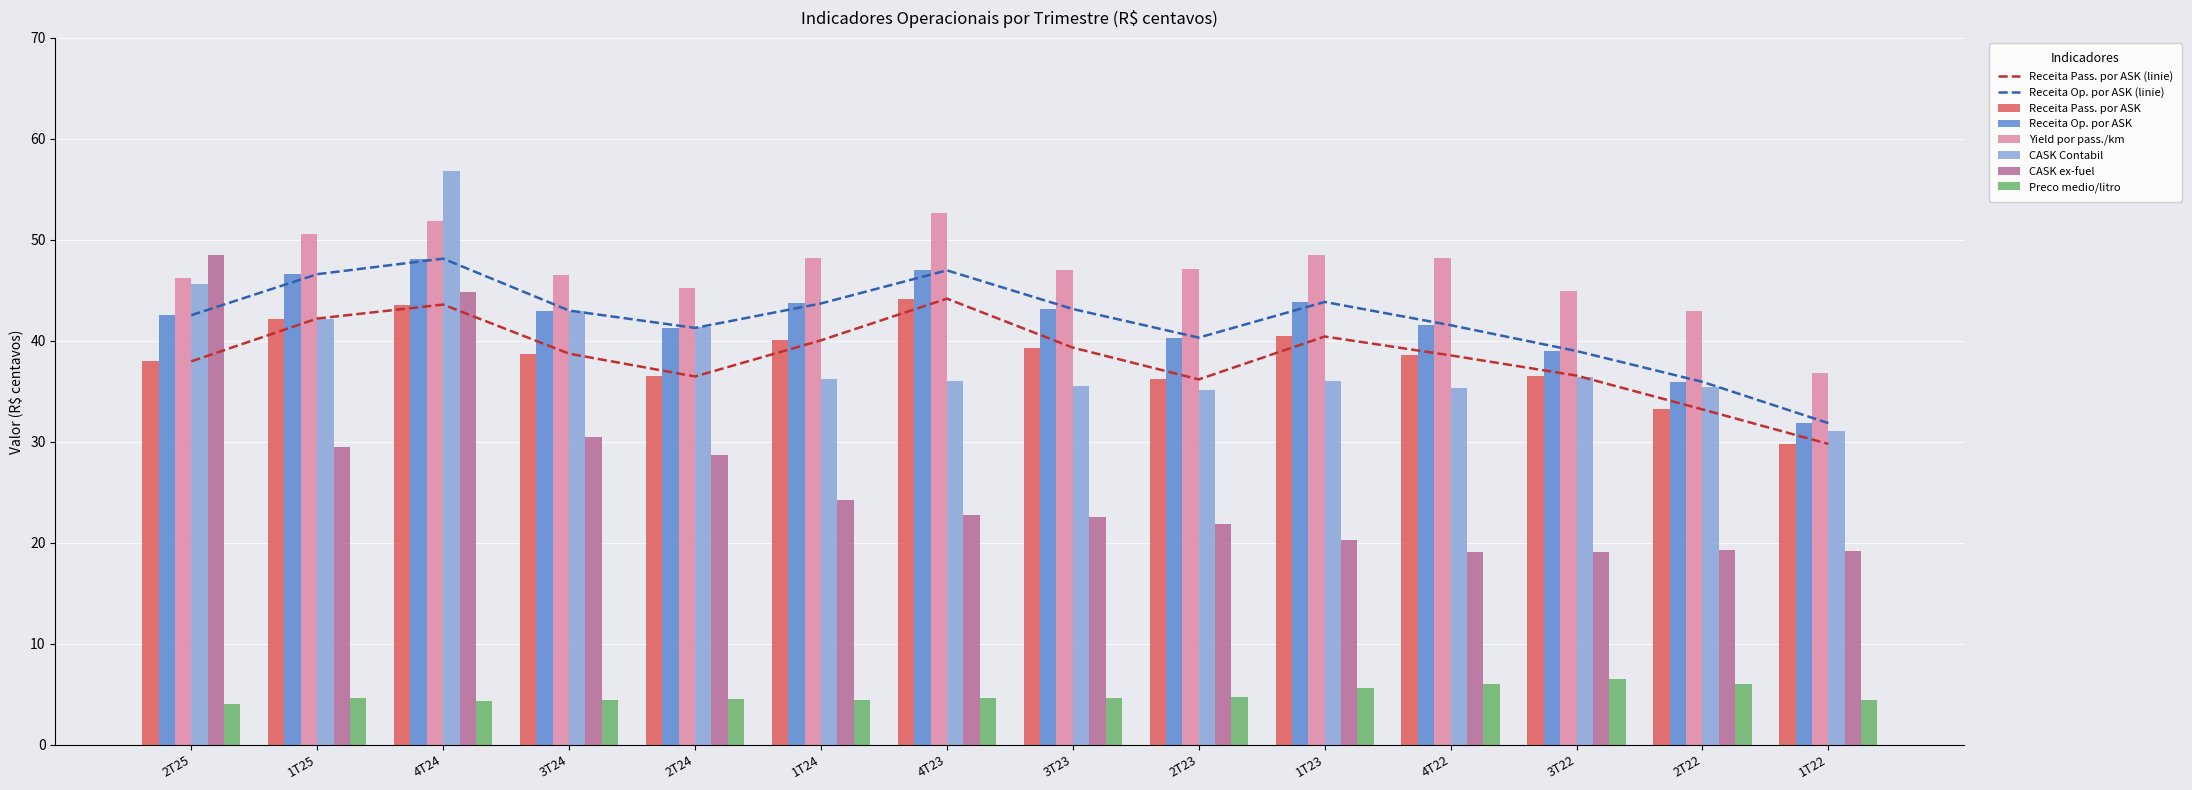

What is the sum of the Receita Op. por ASK values at 1T24 and 3T23?

86.8